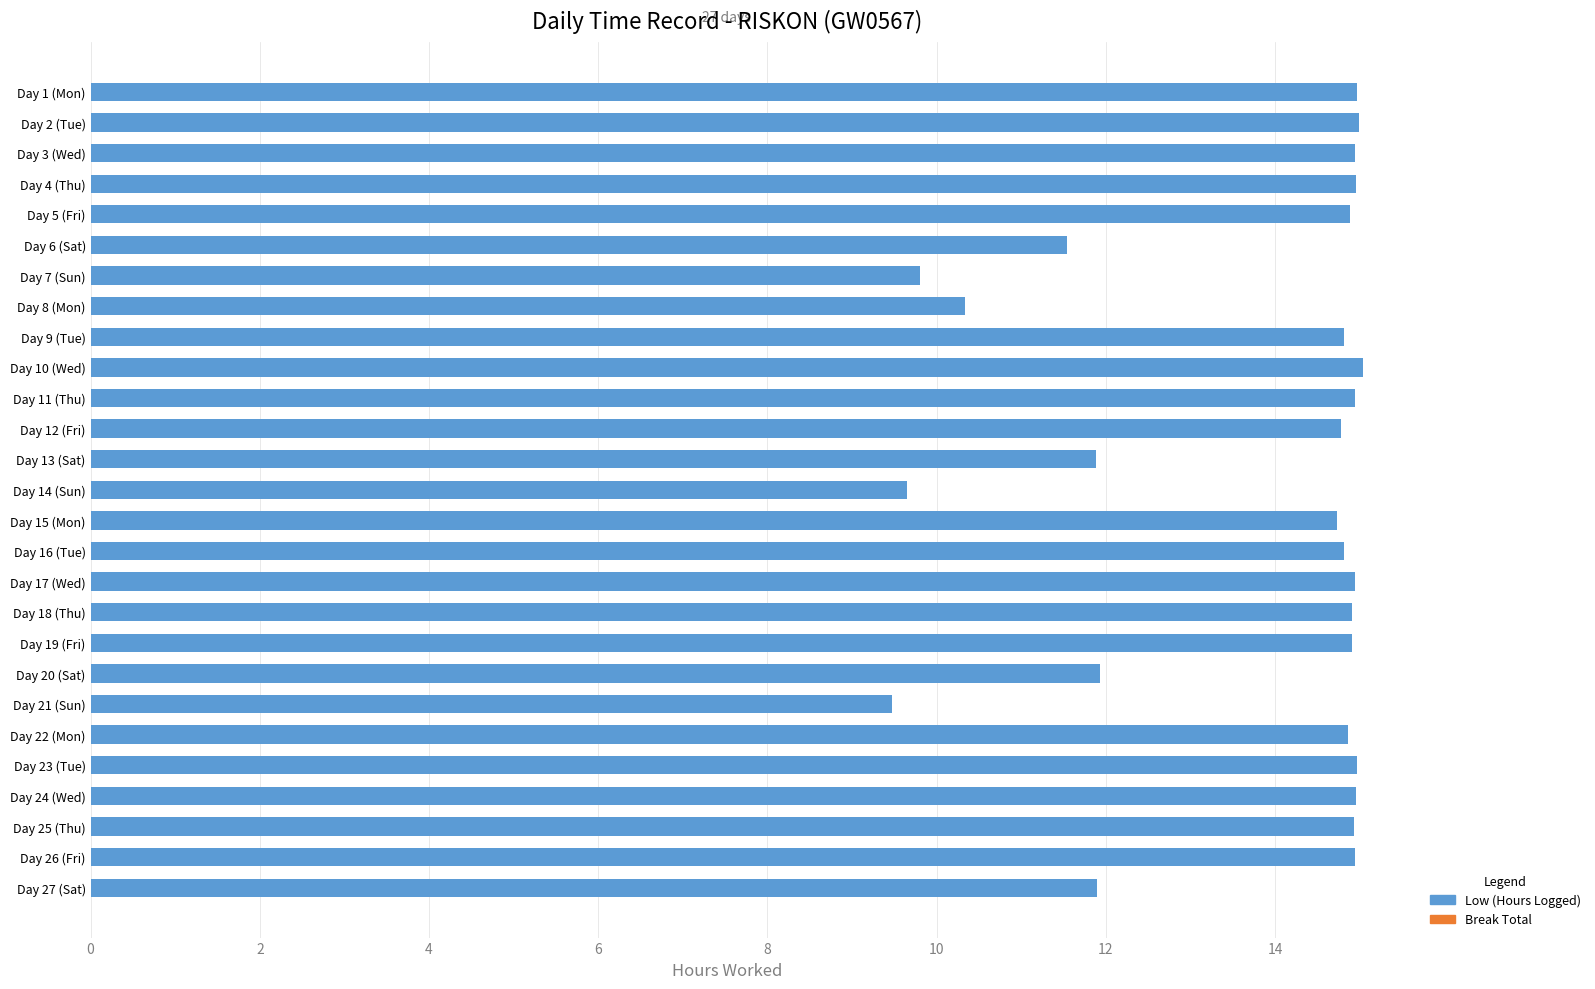

What is the value of the 17th bar from the top?

14.9